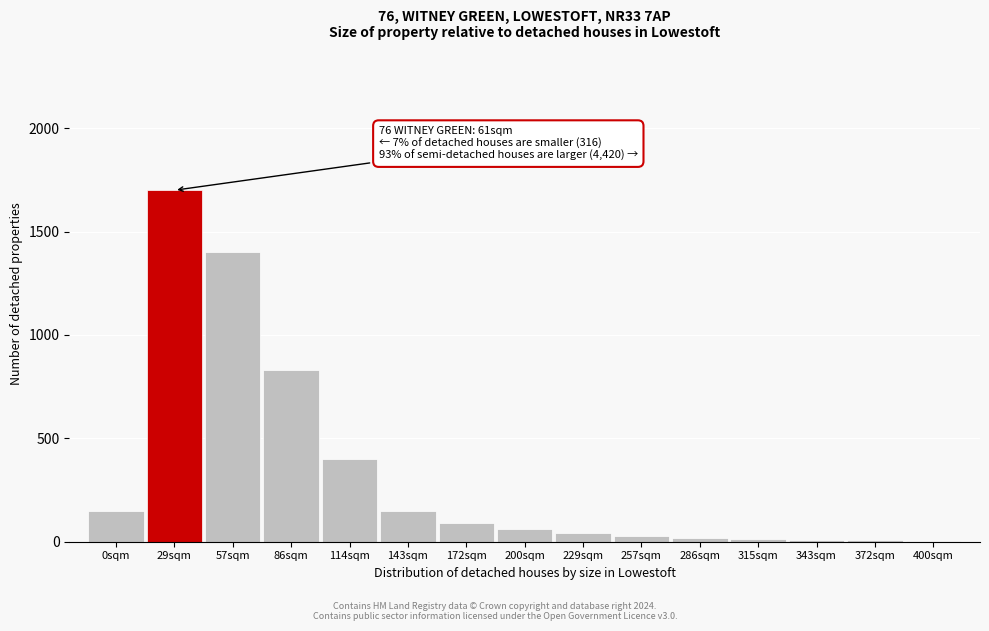

The chart shows a value of 2255 at 57sqm. True or false?

False